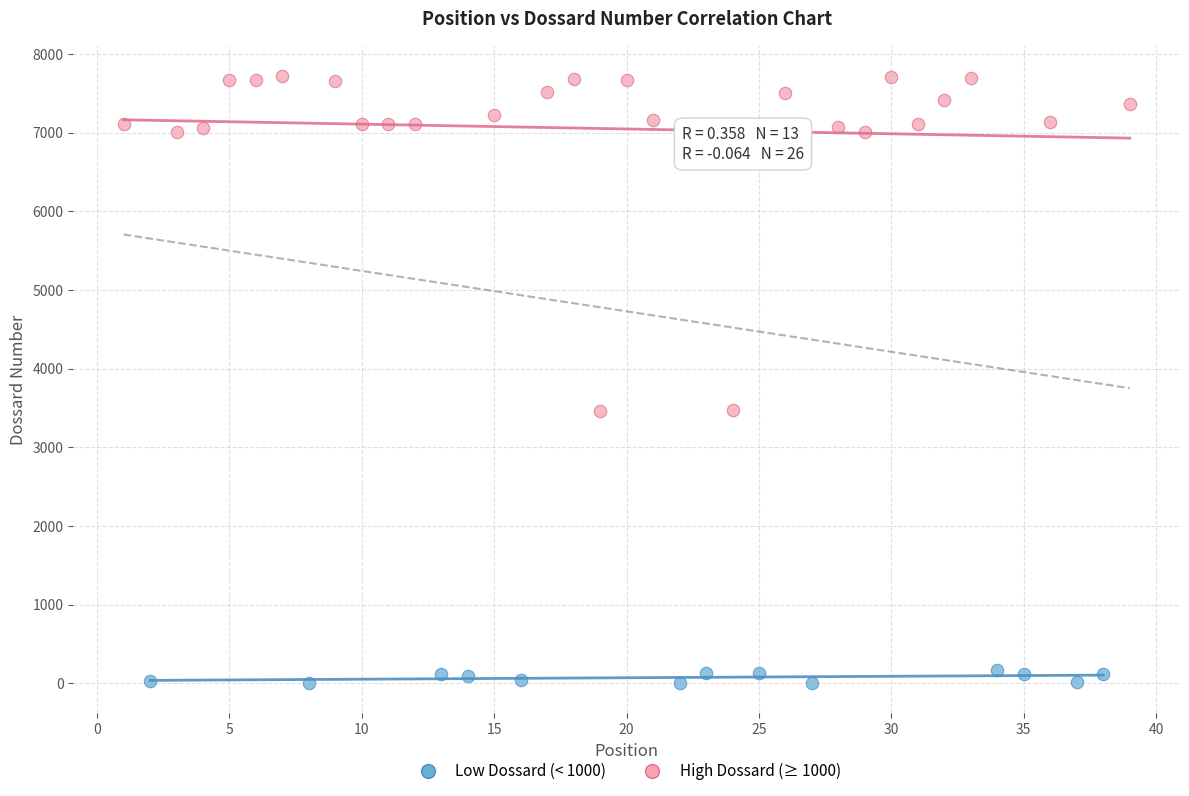

Which series contains the lowest Y value?

Low Dossard (< 1000)